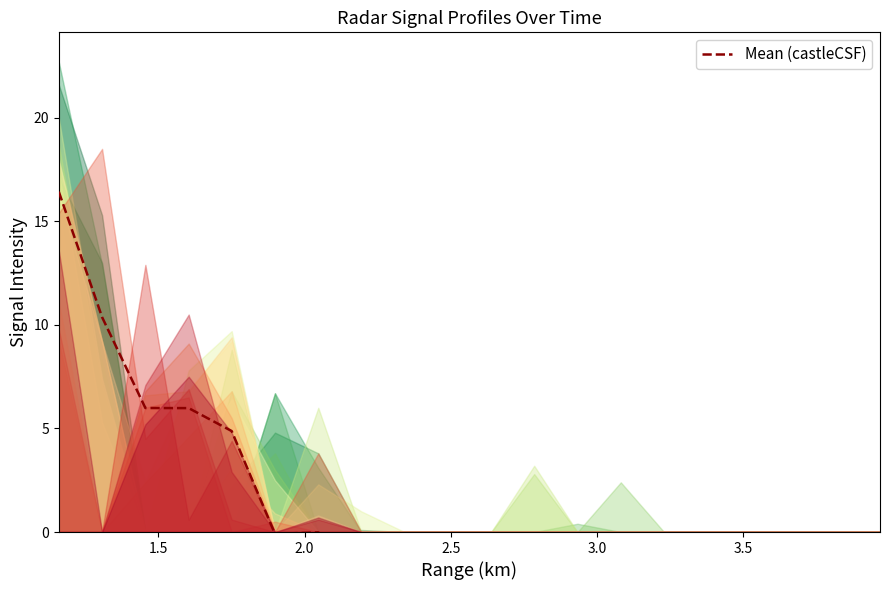

What is the difference between the maximum and minimum values?

22.3